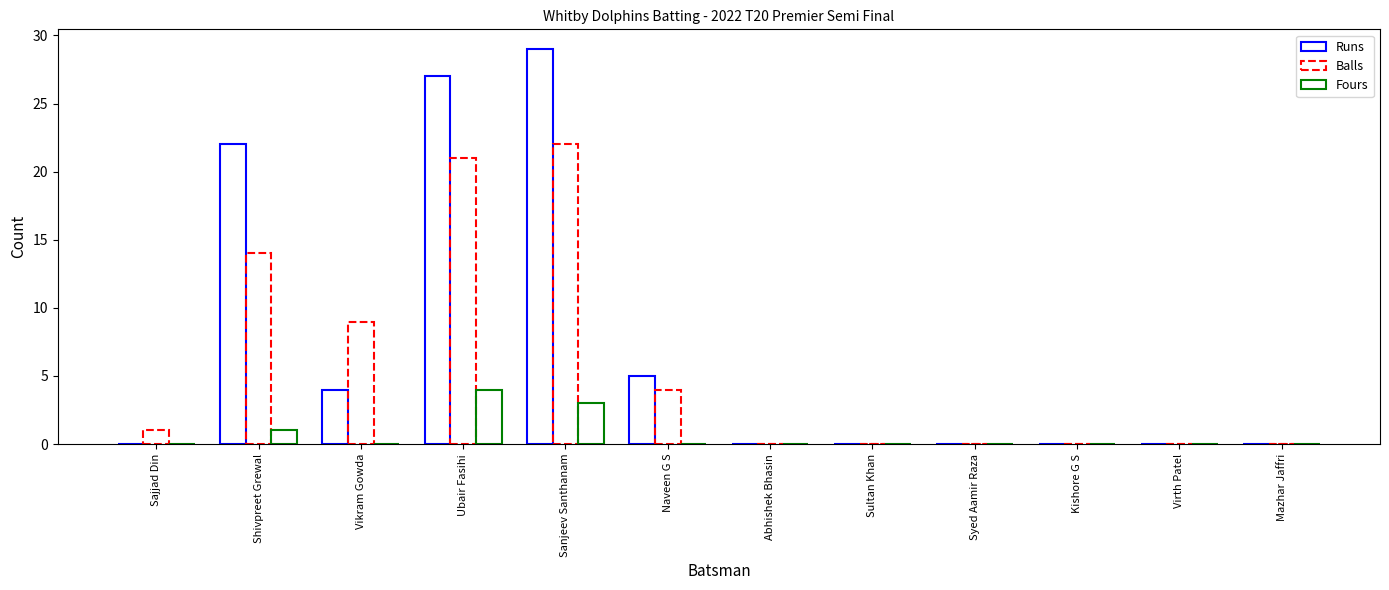

Where is Balls nearest to the value 11?

Vikram Gowda